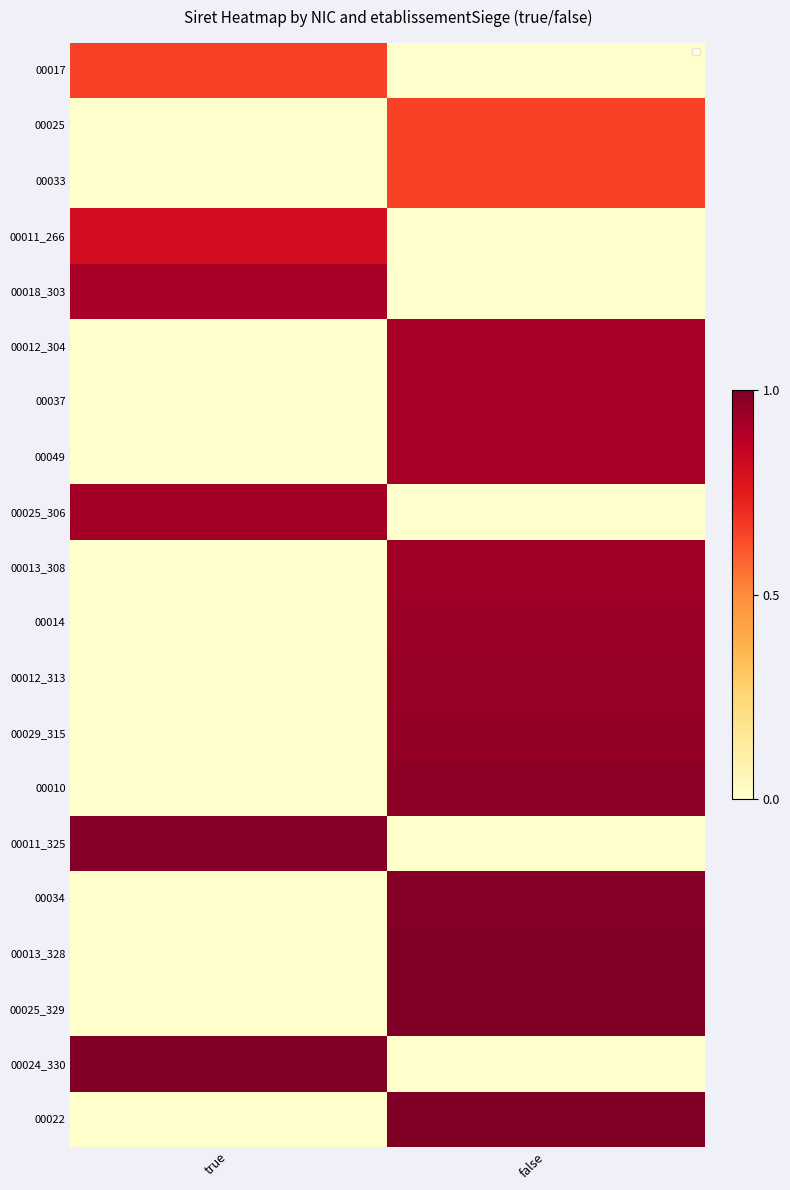

What is the average value of the 00025_329 series?

0.5